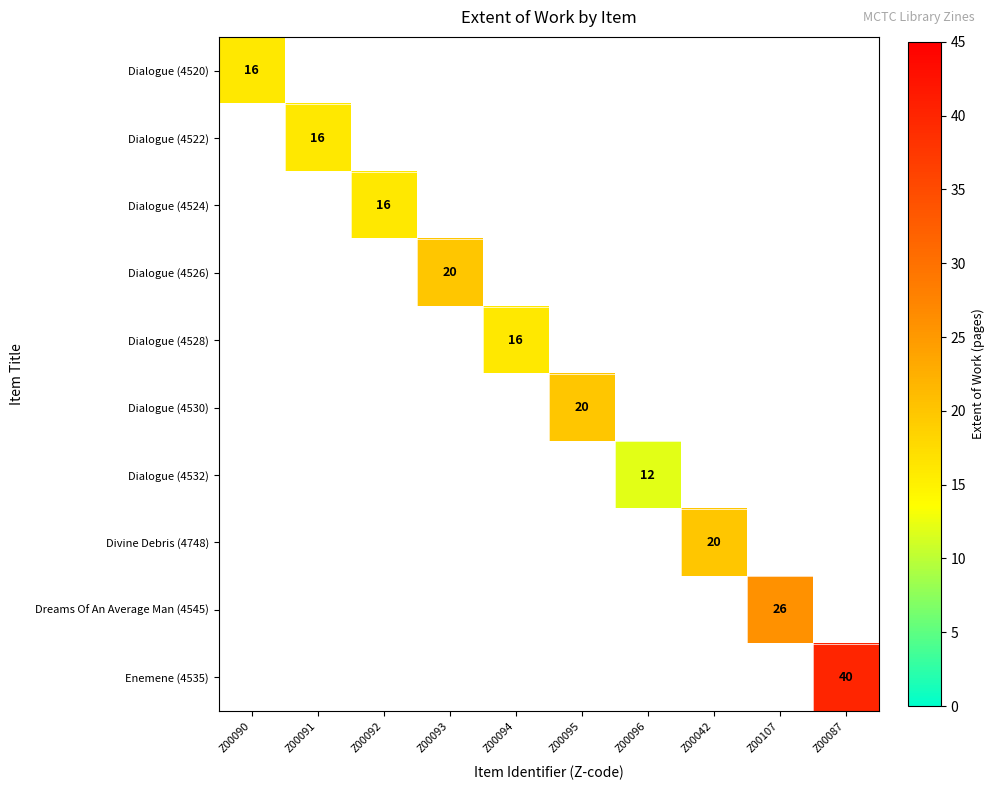

What is the maximum value for Dialogue (4520)?

16.0